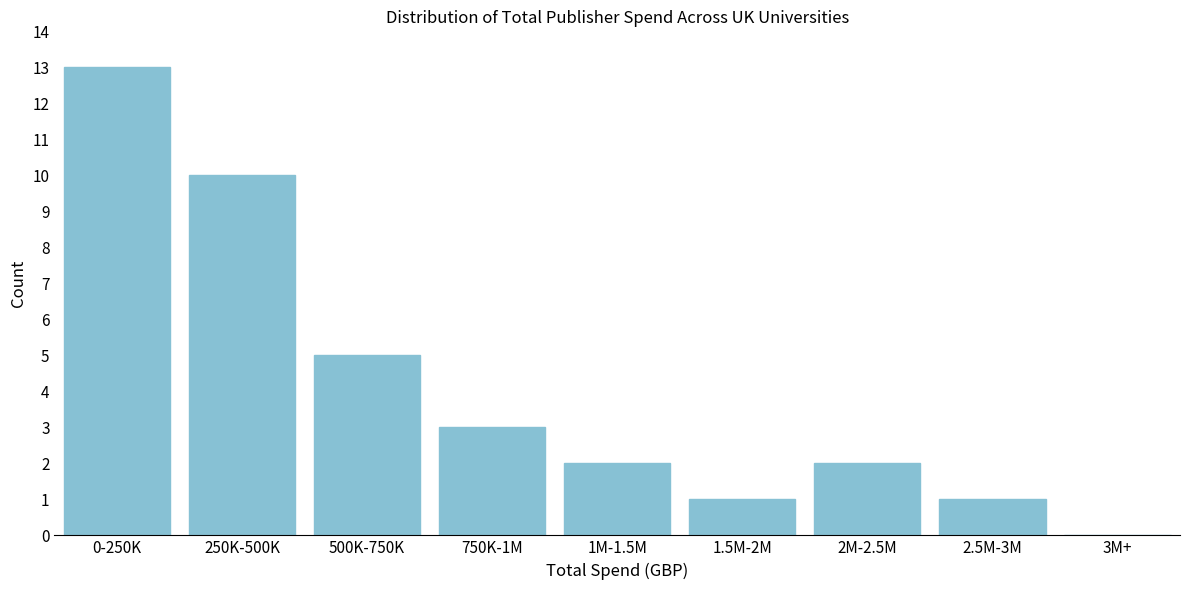

Reading left to right, extract all data points from this chart.

0-250K=13	250K-500K=10	500K-750K=5	750K-1M=3	1M-1.5M=2	1.5M-2M=1	2M-2.5M=2	2.5M-3M=1	3M+=0